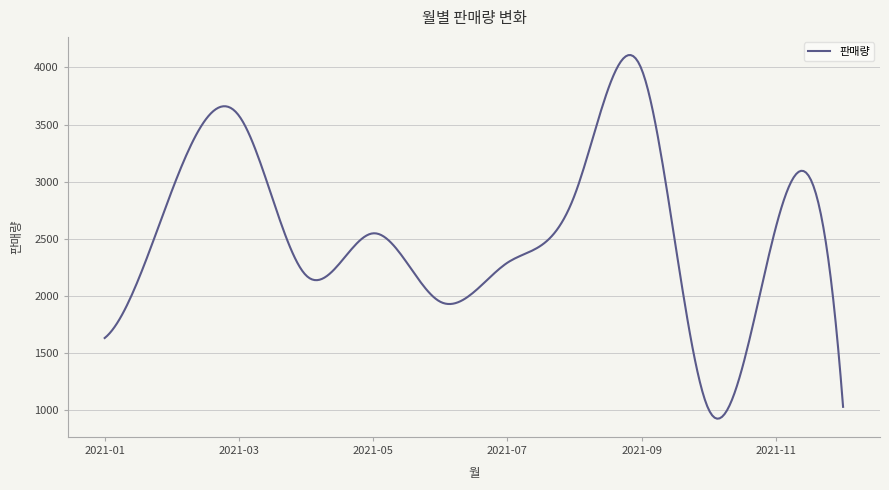

What is the maximum value shown in the chart?

4108.2